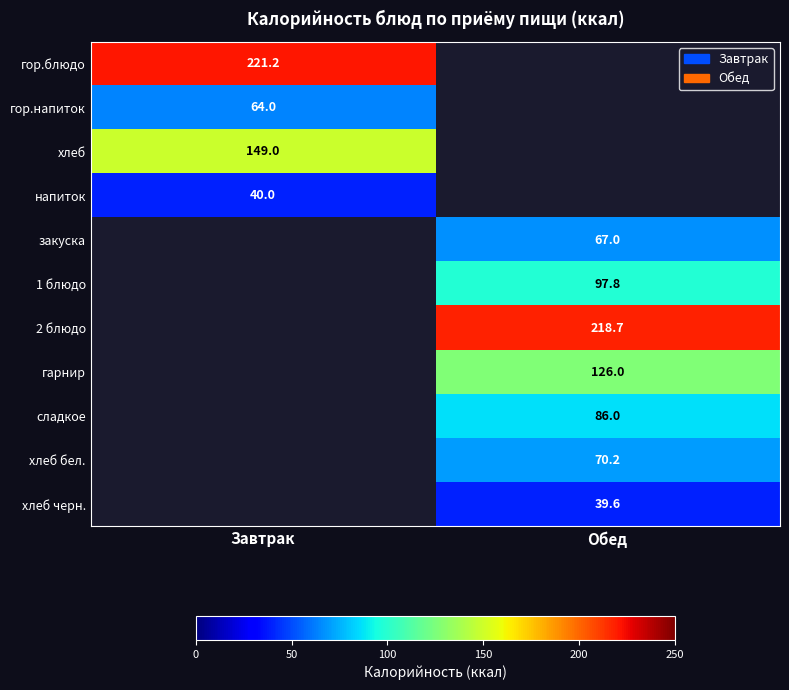

Is it true that 1 блюдо equals 97.8 at Обед?

True